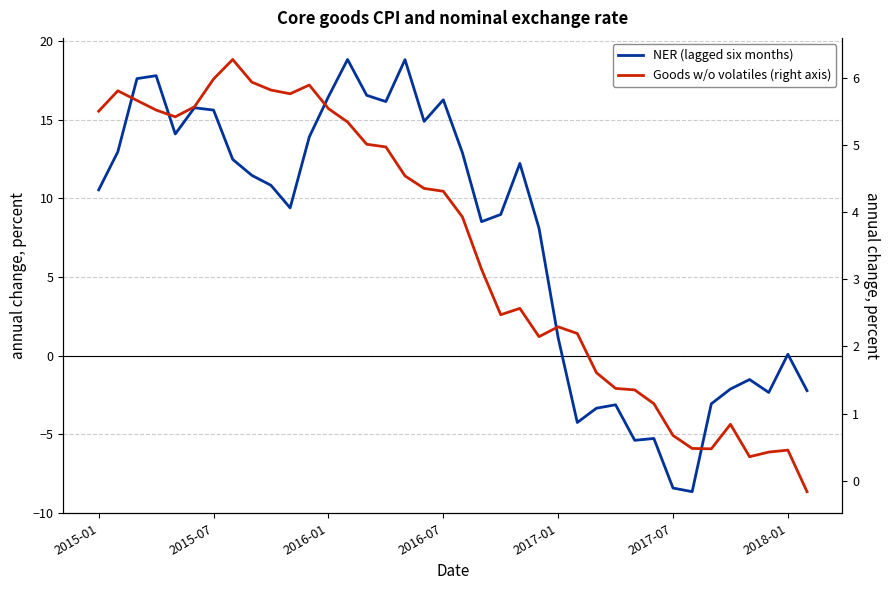

What is the minimum value for NER (lagged six months)?

-8.6